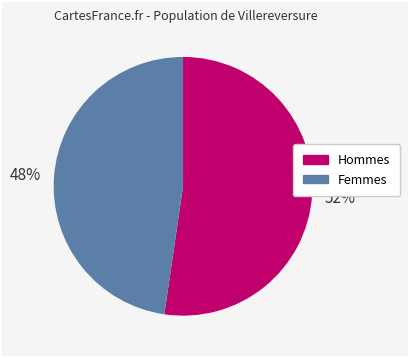

To the nearest percent, what is the combined percentage of Femmes and Hommes?

100%